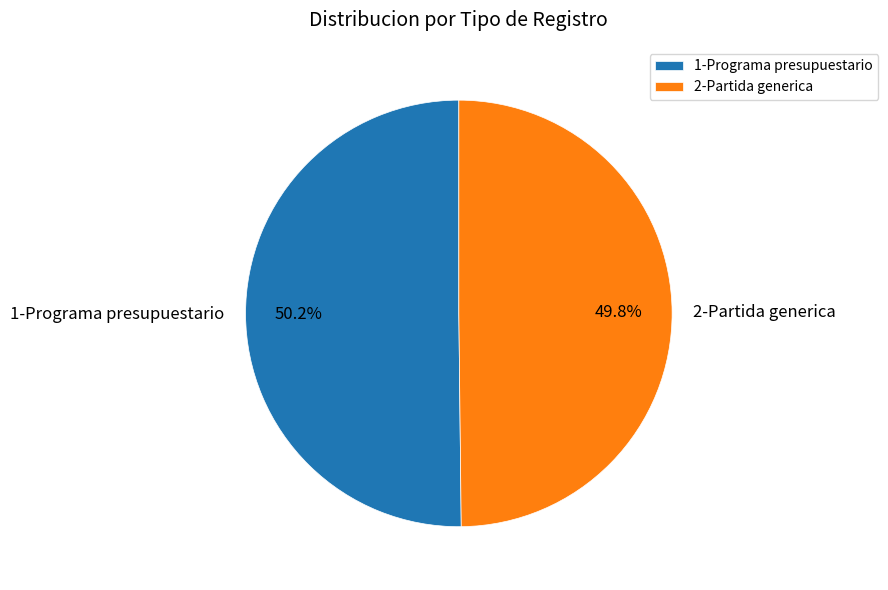

What is the ratio of the value at 1-Programa presupuestario to the value at 2-Partida generica?

1.0